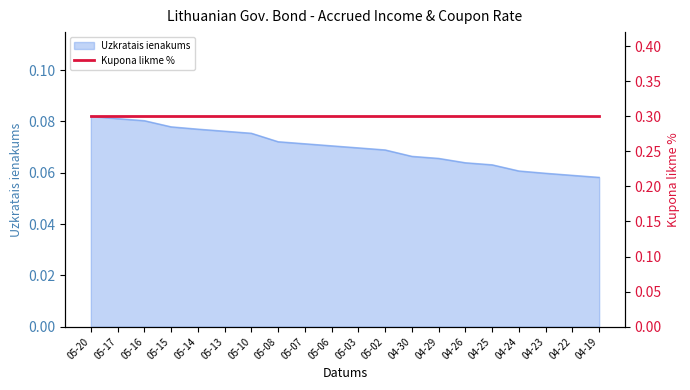

The Uzkratais ienakums series shows 0.0 at 04-22. True or false?

False